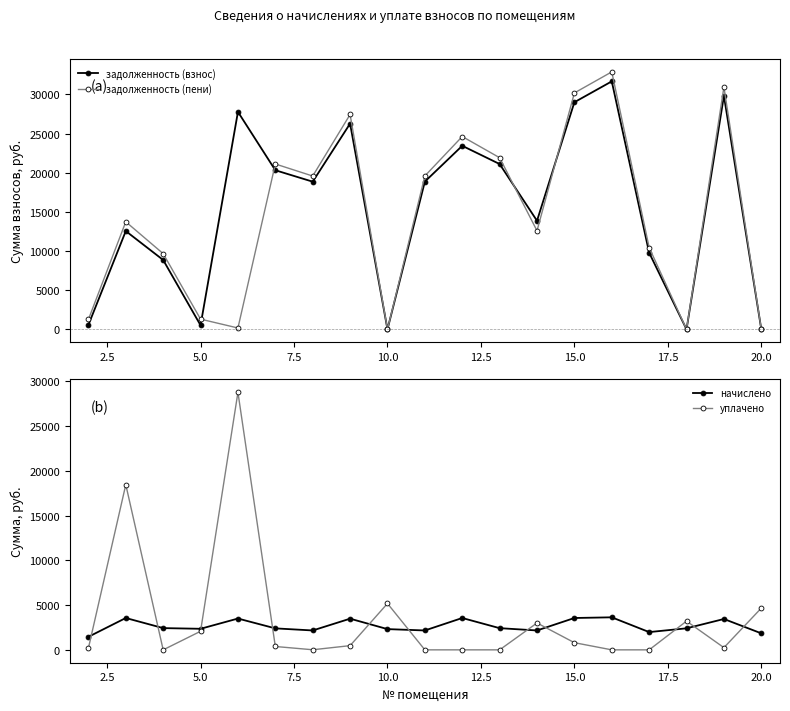

True or false: уплачено has more than 1 interior local peaks.

True